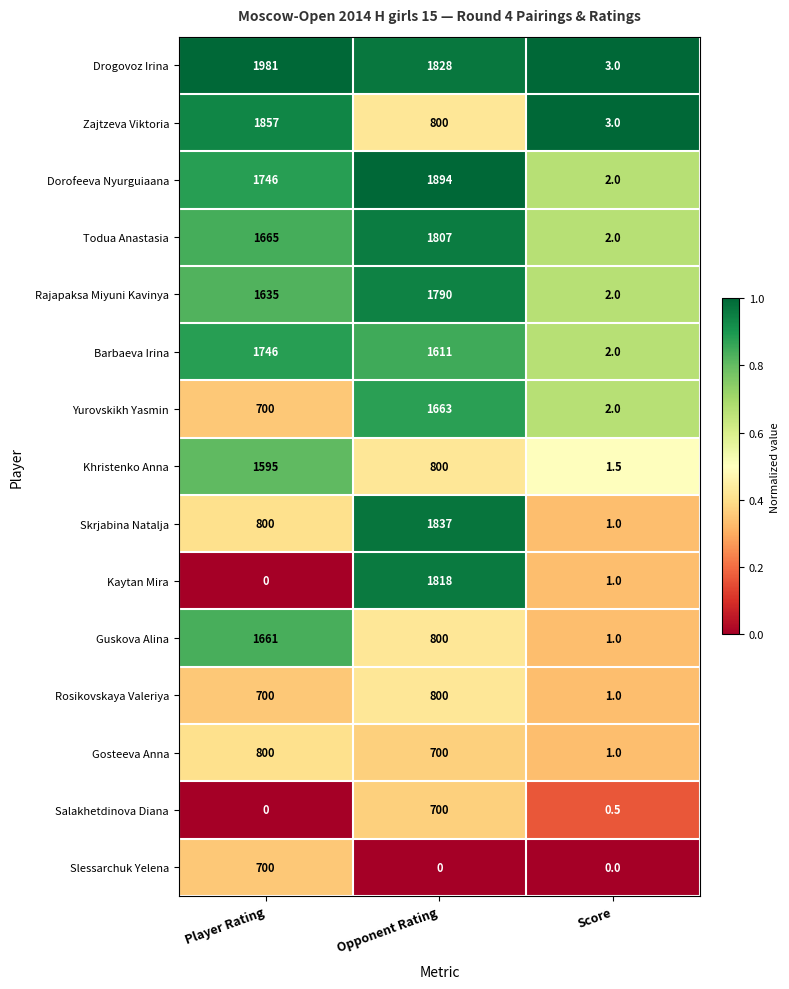

What is the spread (max minus min) of values at Opponent Rating?

1894.0